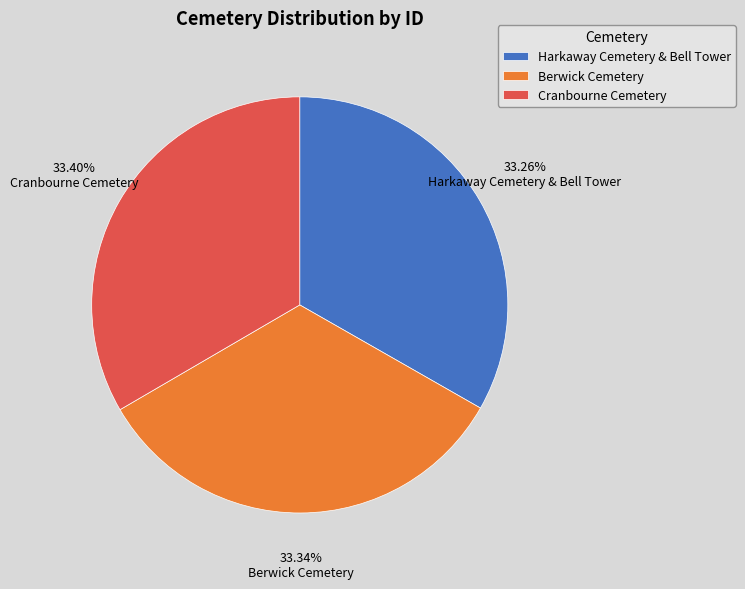

Is the sum of Berwick Cemetery and Cranbourne Cemetery greater than half?

Yes